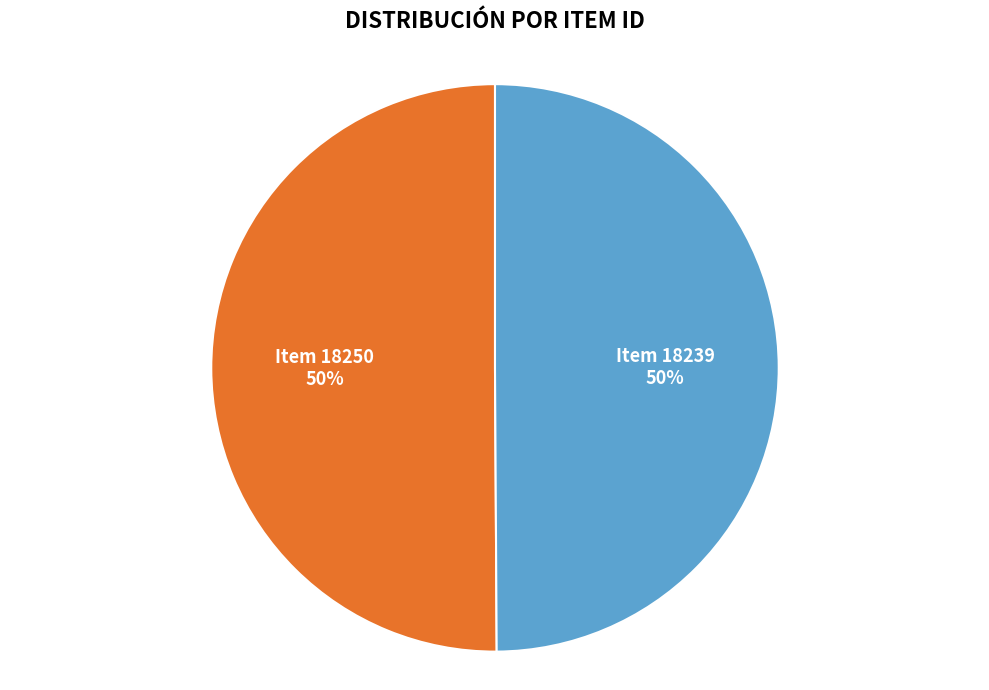

Approximately how many times larger is the value at Item 18250 compared to Item 18239?

1.0